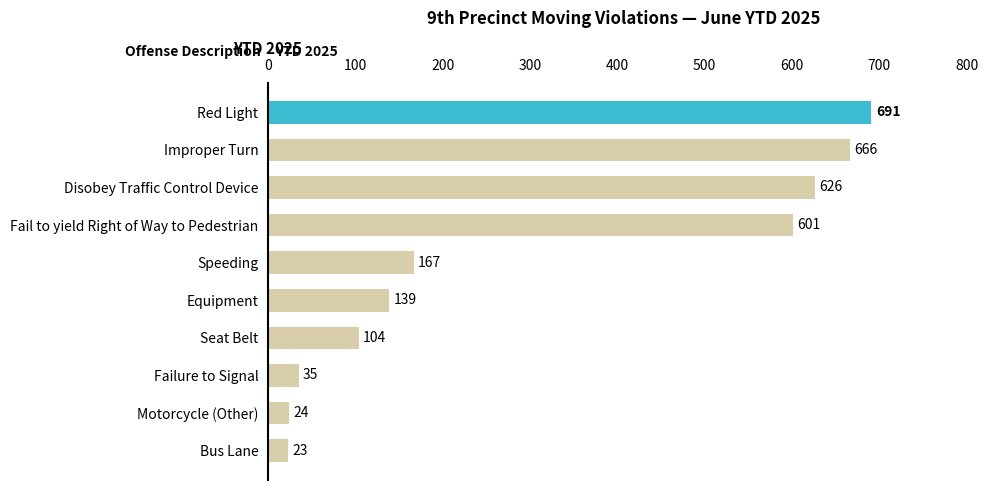

What is the difference between the maximum and minimum values?

668